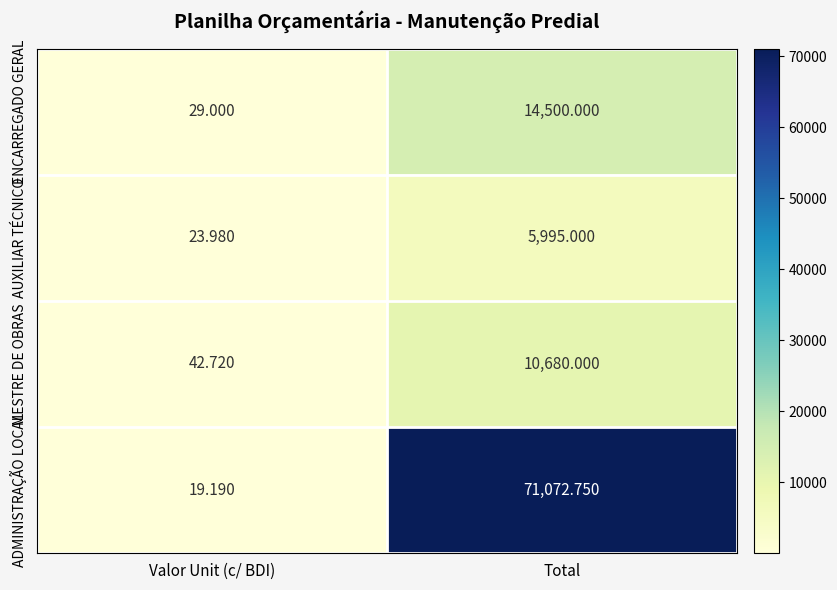

Which series has the largest range (max minus min)?

ADMINISTRAÇÃO LOCAL